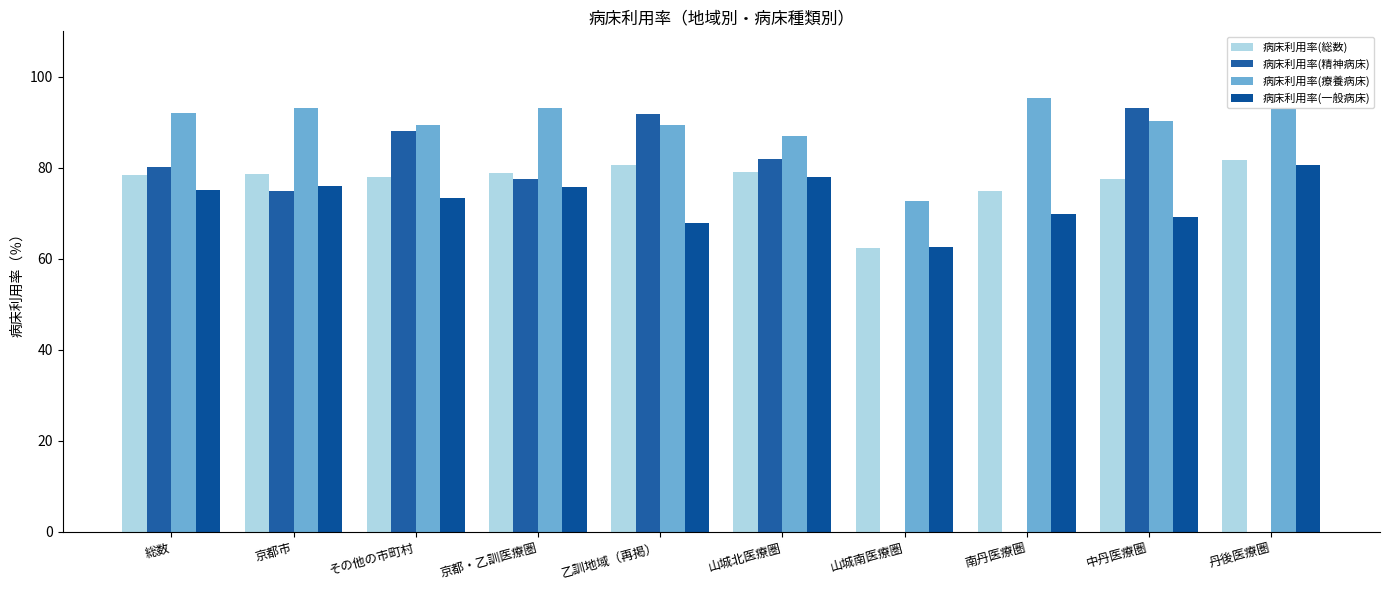

Read the 病床利用率(精神病床) value at 山城北医療圏.

81.9